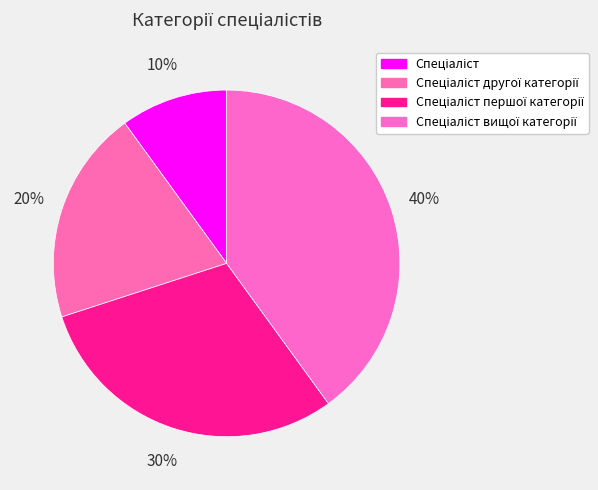

What portion of the pie excludes Спеціаліст першої категорії?

70.0%